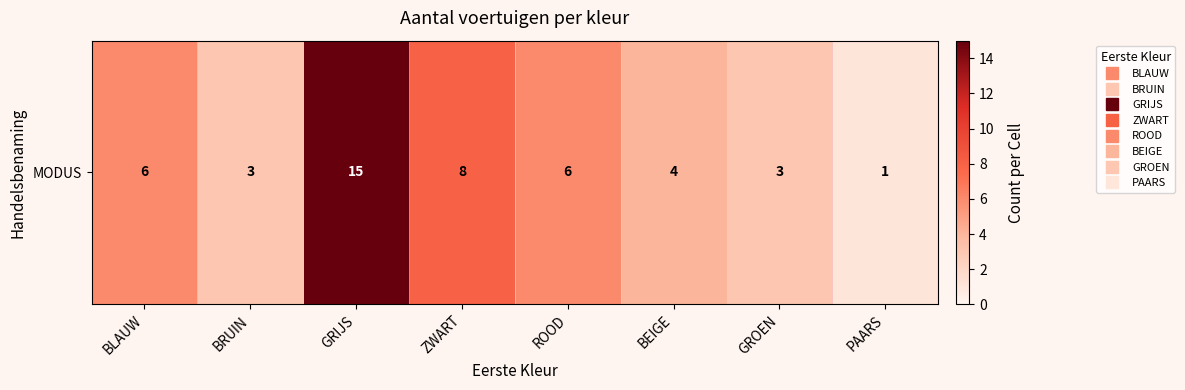

What is the maximum value shown in the chart?

15